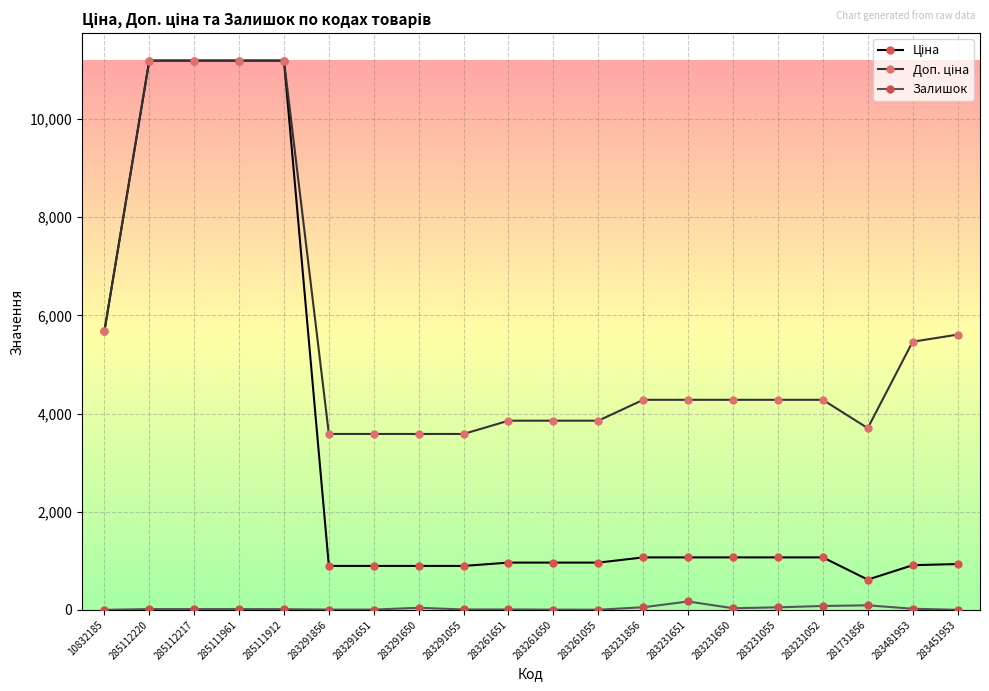

True or false: Залишок has a value of 43.0 at 283291650.

True